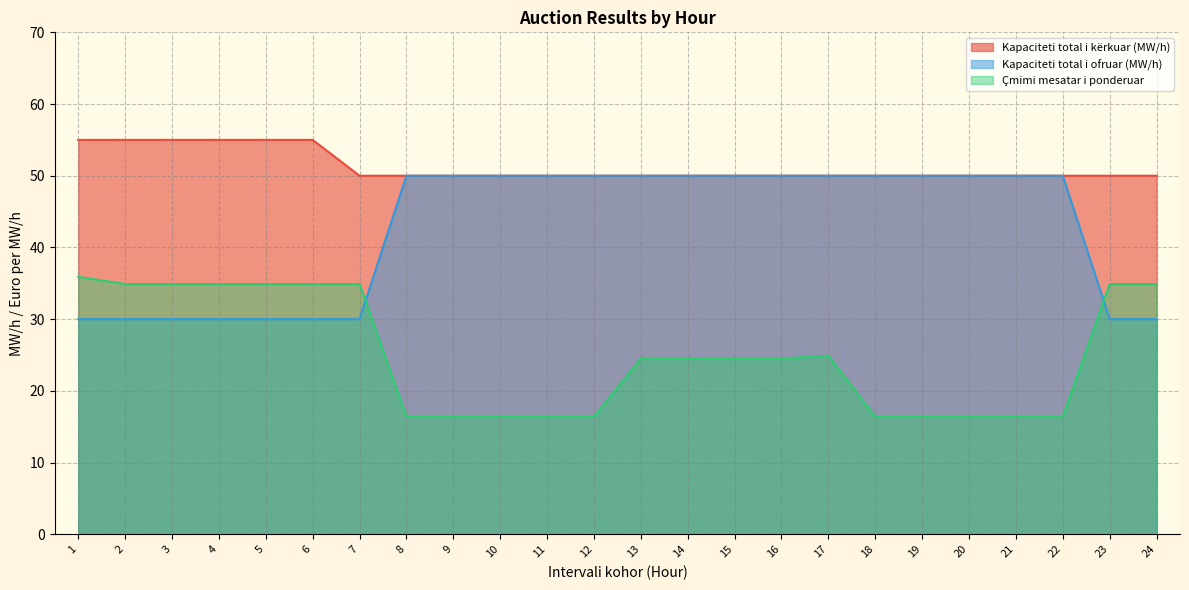

What is the greatest value displayed?

55.0